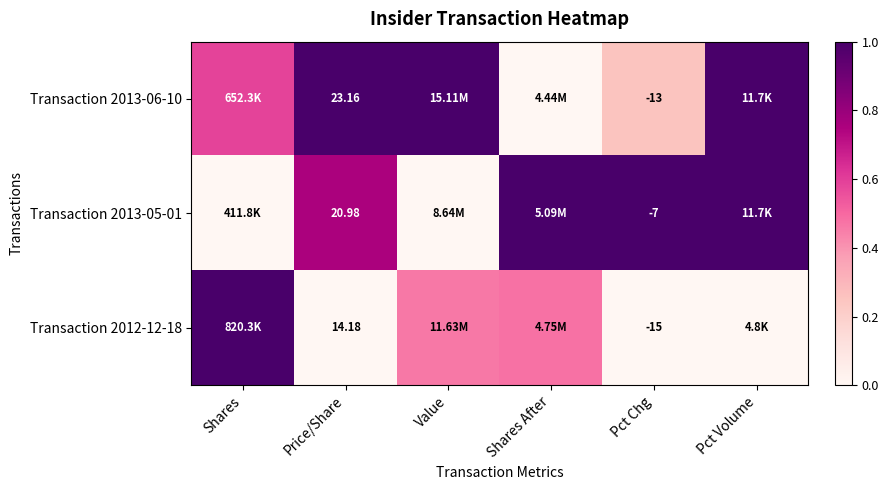

Is the value of Transaction 2013-06-10 at Pct Chg greater than the value of Transaction 2012-12-18 at Price/Share?

No